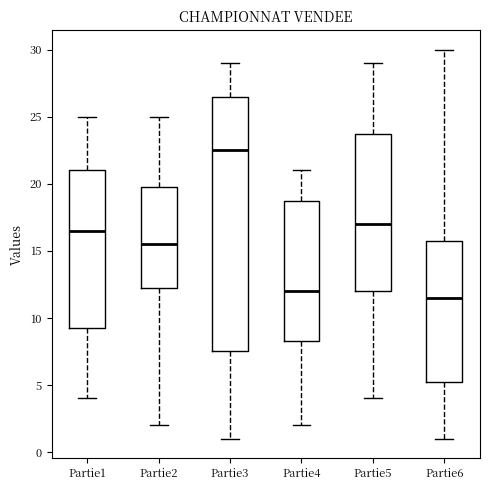

Where is the upper edge of the box for Partie2 on the y-axis? The values are not printed on the chart, so give them approximately, as read against the axis.

20.0